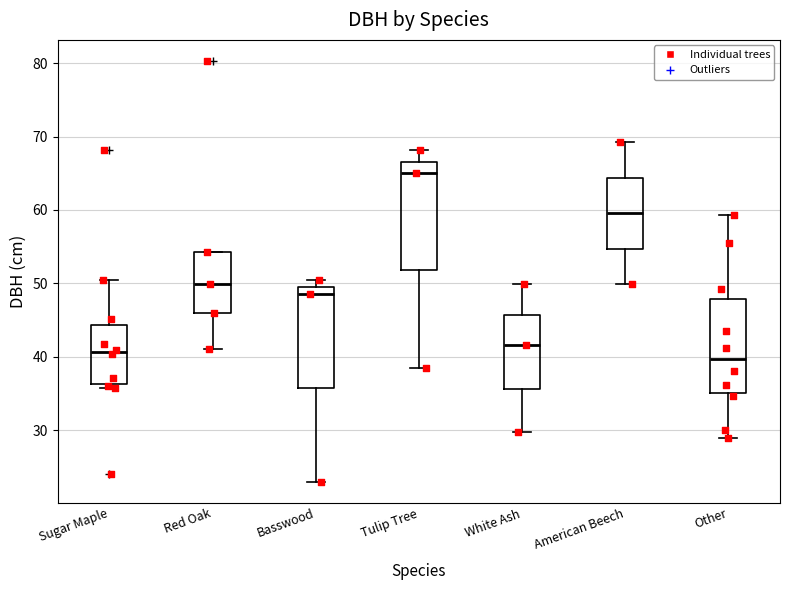

Where is the lower edge of the box for Basswood on the y-axis? The values are not printed on the chart, so give them approximately, as read against the axis.

36